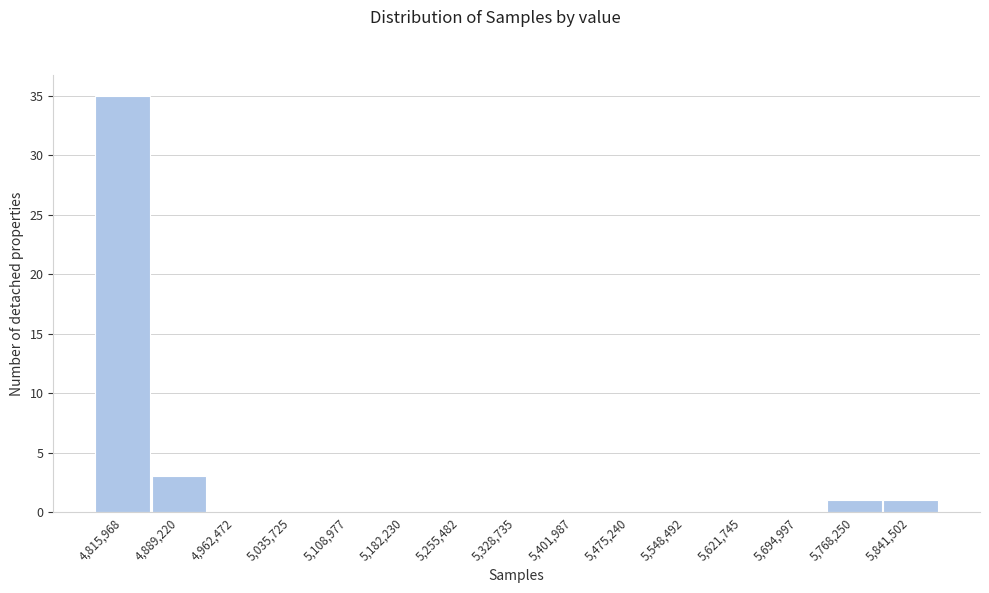

Reading left to right, what are all the values shown in this chart?

4,815,968=35	4,889,220=3	4,962,472=0	5,035,725=0	5,108,977=0	5,182,230=0	5,255,482=0	5,328,735=0	5,401,987=0	5,475,240=0	5,548,492=0	5,621,745=0	5,694,997=0	5,768,250=1	5,841,502=1